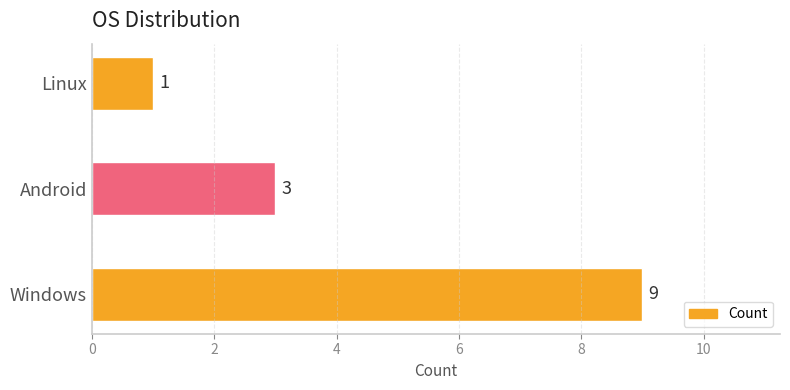

How many data points are less than 3?

1